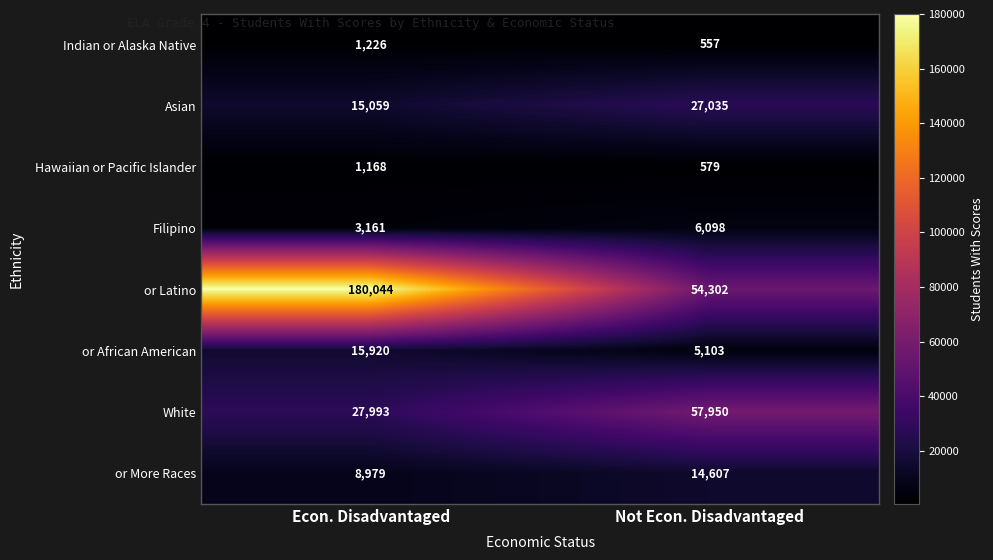

Which series changed the most between Econ. Disadvantaged and Not Econ. Disadvantaged?

or Latino